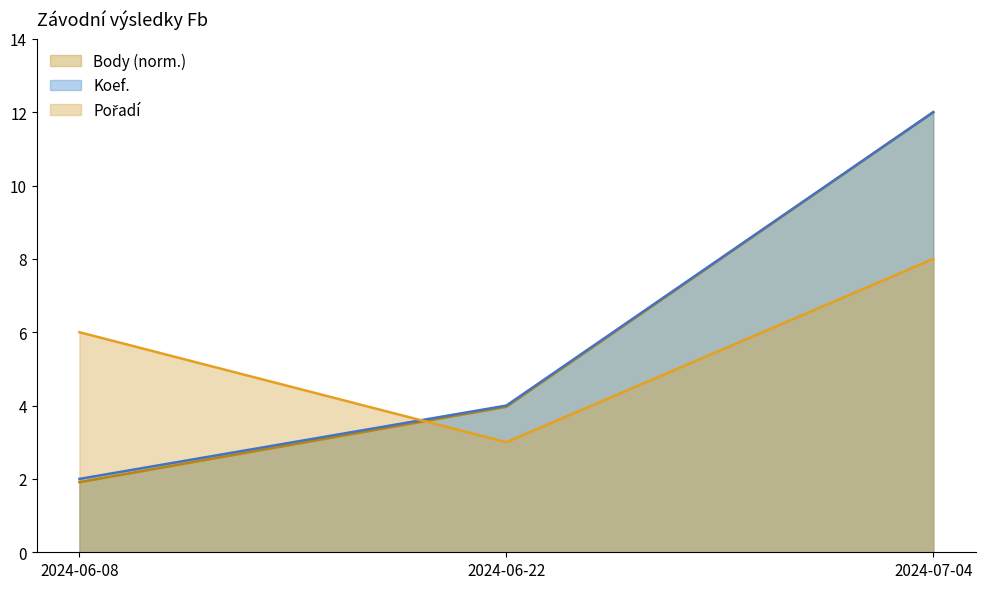

How many distinct data groups are displayed?

3